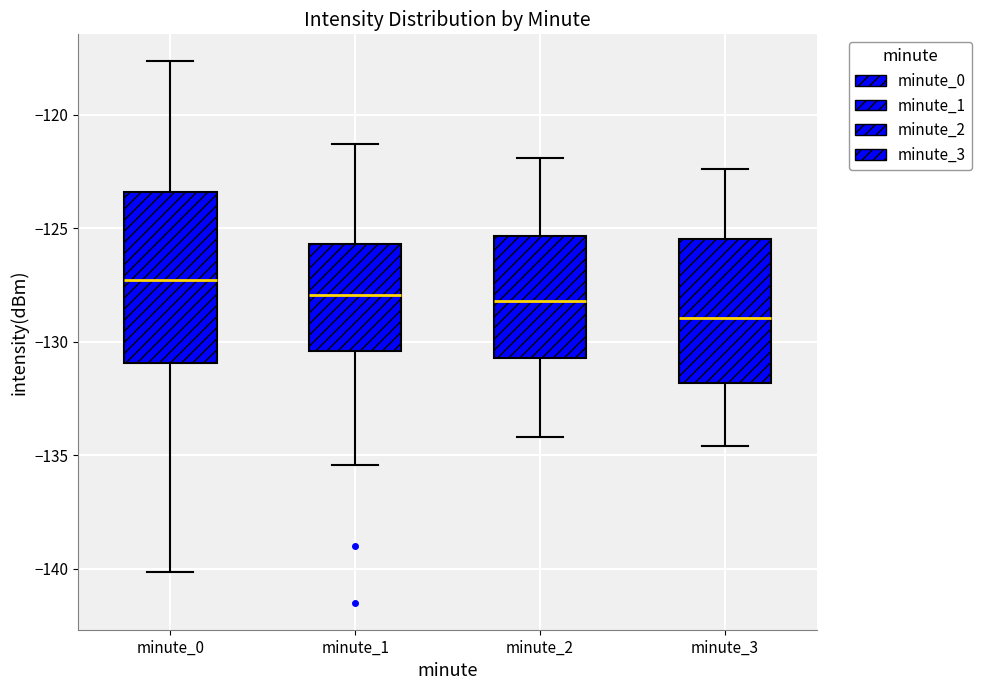

Reading left to right, read every box against the y-axis: the position of its median line, the range the box covers, and the ends of its whiskers. The values are not printed on the chart, so give them approximately, as read against the axis.

minute_0: median -127.5, box -131.0 to -123.5, whiskers -140.0 to -117.5
minute_1: median -128.0, box -130.5 to -125.5, whiskers -135.5 to -121.5
minute_2: median -128.0, box -130.5 to -125.5, whiskers -134.0 to -122.0
minute_3: median -129.0, box -132.0 to -125.5, whiskers -134.5 to -122.5